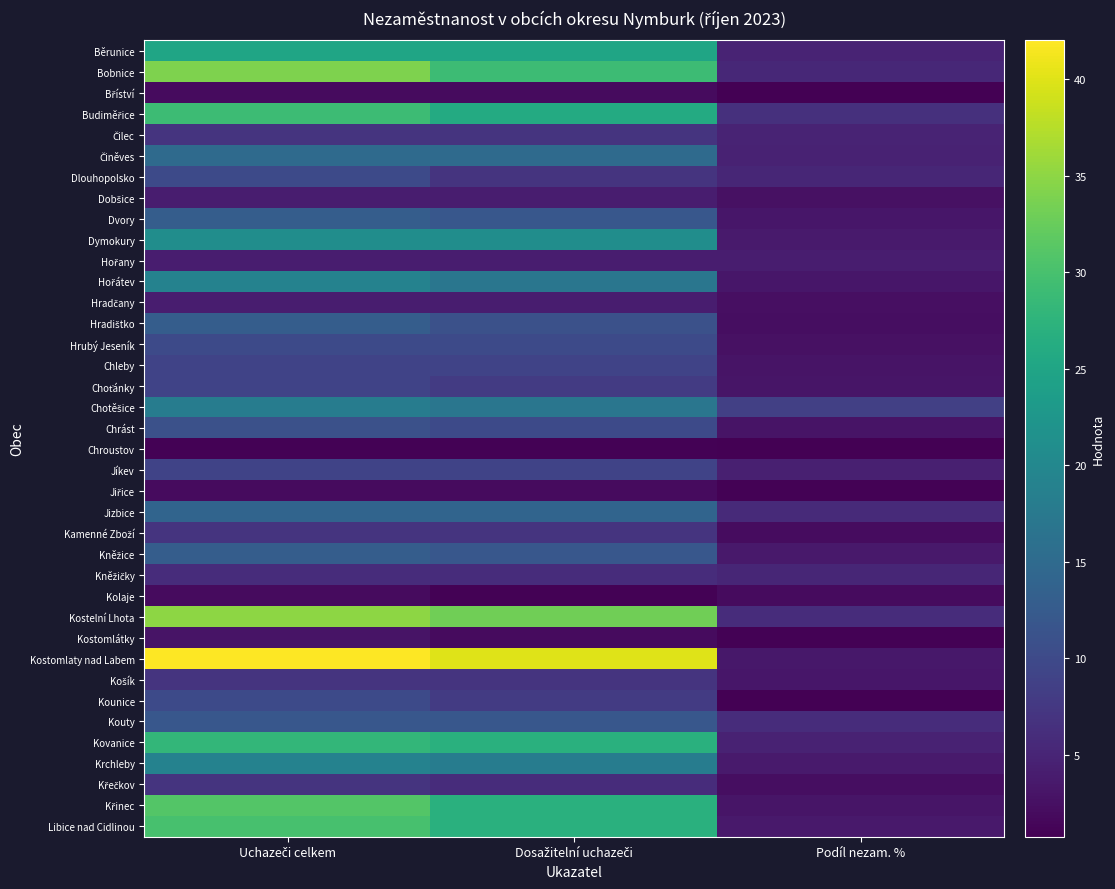

What is the approximate value of Dlouhopolsko at Podíl nezam. %?

5.2